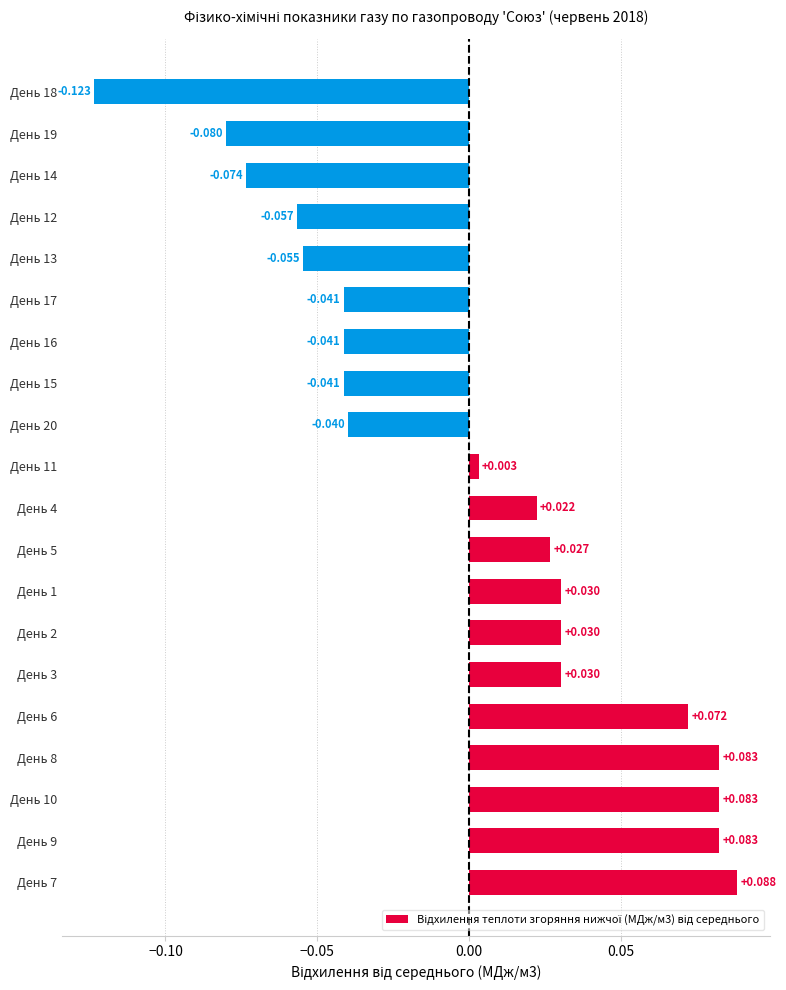

Does the chart contain any negative values?

Yes